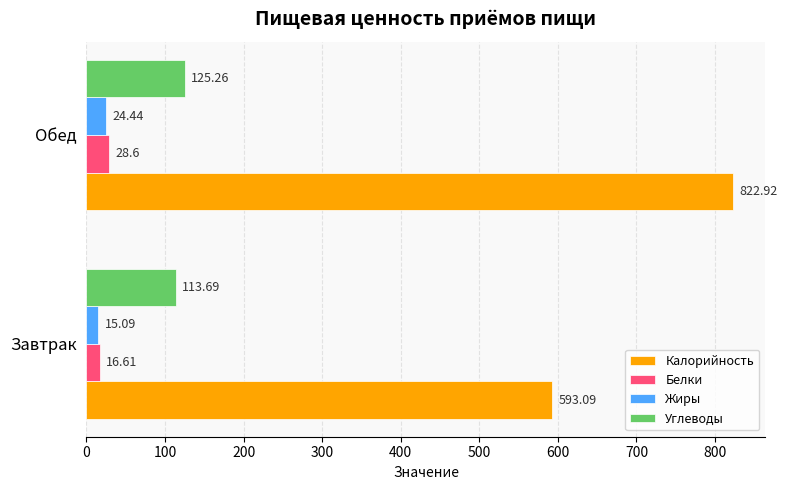

What are all the series names shown in the legend?

Калорийность, Белки, Жиры, Углеводы